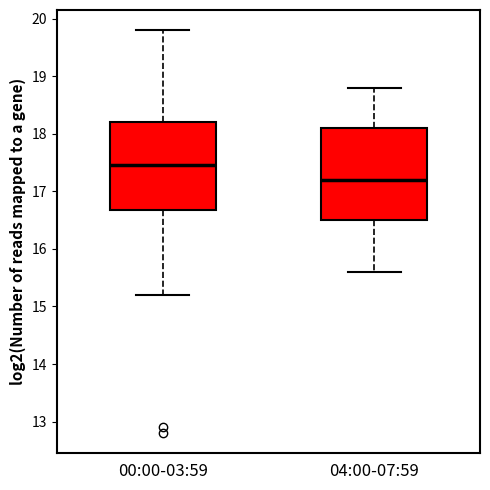

Where does the lower whisker of the box for 04:00-07:59 end on the y-axis? The values are not printed on the chart, so give them approximately, as read against the axis.

15.6